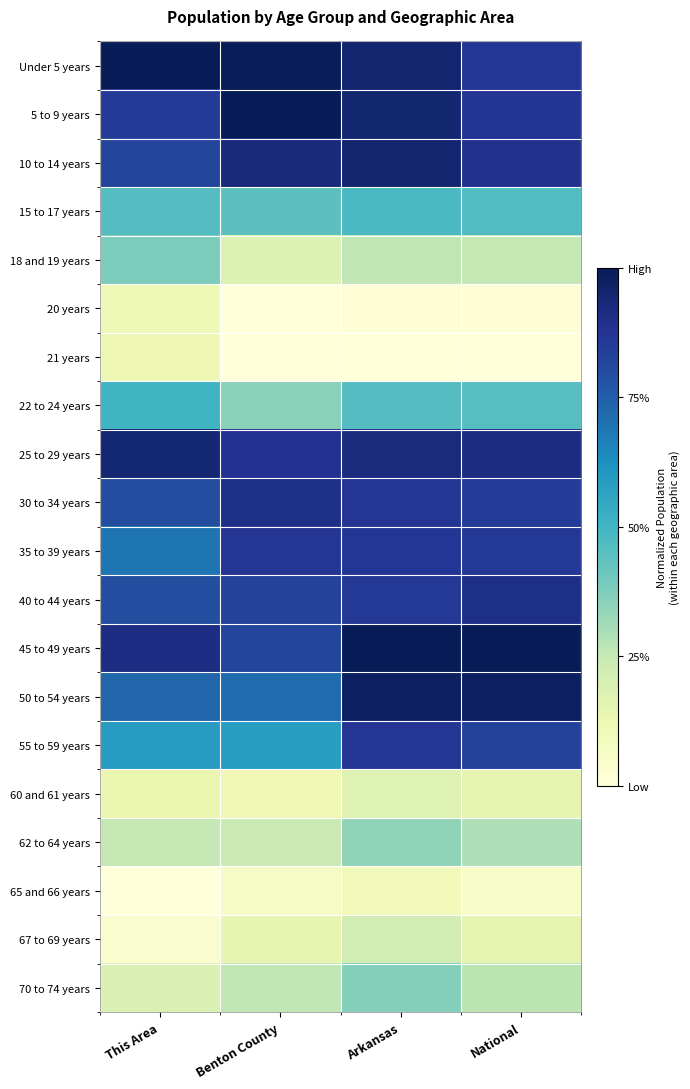

Reading left to right, what are all the values shown in this chart?

Under 5 years: This Area=1.0	Benton County=1.0	Arkansas=1.0	National=0.9
5 to 9 years: This Area=0.9	Benton County=1.0	Arkansas=0.9	National=0.9
10 to 14 years: This Area=0.8	Benton County=0.9	Arkansas=1.0	National=0.9
15 to 17 years: This Area=0.5	Benton County=0.4	Arkansas=0.5	National=0.5
18 and 19 years: This Area=0.4	Benton County=0.2	Arkansas=0.3	National=0.3
20 years: This Area=0.1	Benton County=0.0	Arkansas=0.0	National=0.0
21 years: This Area=0.1	Benton County=0.0	Arkansas=0.0	National=0.0
22 to 24 years: This Area=0.5	Benton County=0.4	Arkansas=0.5	National=0.5
25 to 29 years: This Area=0.9	Benton County=0.9	Arkansas=0.9	National=0.9
30 to 34 years: This Area=0.8	Benton County=0.9	Arkansas=0.9	National=0.9
35 to 39 years: This Area=0.7	Benton County=0.9	Arkansas=0.9	National=0.9
40 to 44 years: This Area=0.8	Benton County=0.8	Arkansas=0.9	National=0.9
45 to 49 years: This Area=0.9	Benton County=0.8	Arkansas=1.0	National=1.0
50 to 54 years: This Area=0.7	Benton County=0.7	Arkansas=1.0	National=1.0
55 to 59 years: This Area=0.6	Benton County=0.6	Arkansas=0.9	National=0.8
60 and 61 years: This Area=0.1	Benton County=0.1	Arkansas=0.2	National=0.2
62 to 64 years: This Area=0.3	Benton County=0.2	Arkansas=0.3	National=0.3
65 and 66 years: This Area=0.0	Benton County=0.1	Arkansas=0.1	National=0.1
67 to 69 years: This Area=0.0	Benton County=0.1	Arkansas=0.2	National=0.2
70 to 74 years: This Area=0.2	Benton County=0.3	Arkansas=0.4	National=0.3